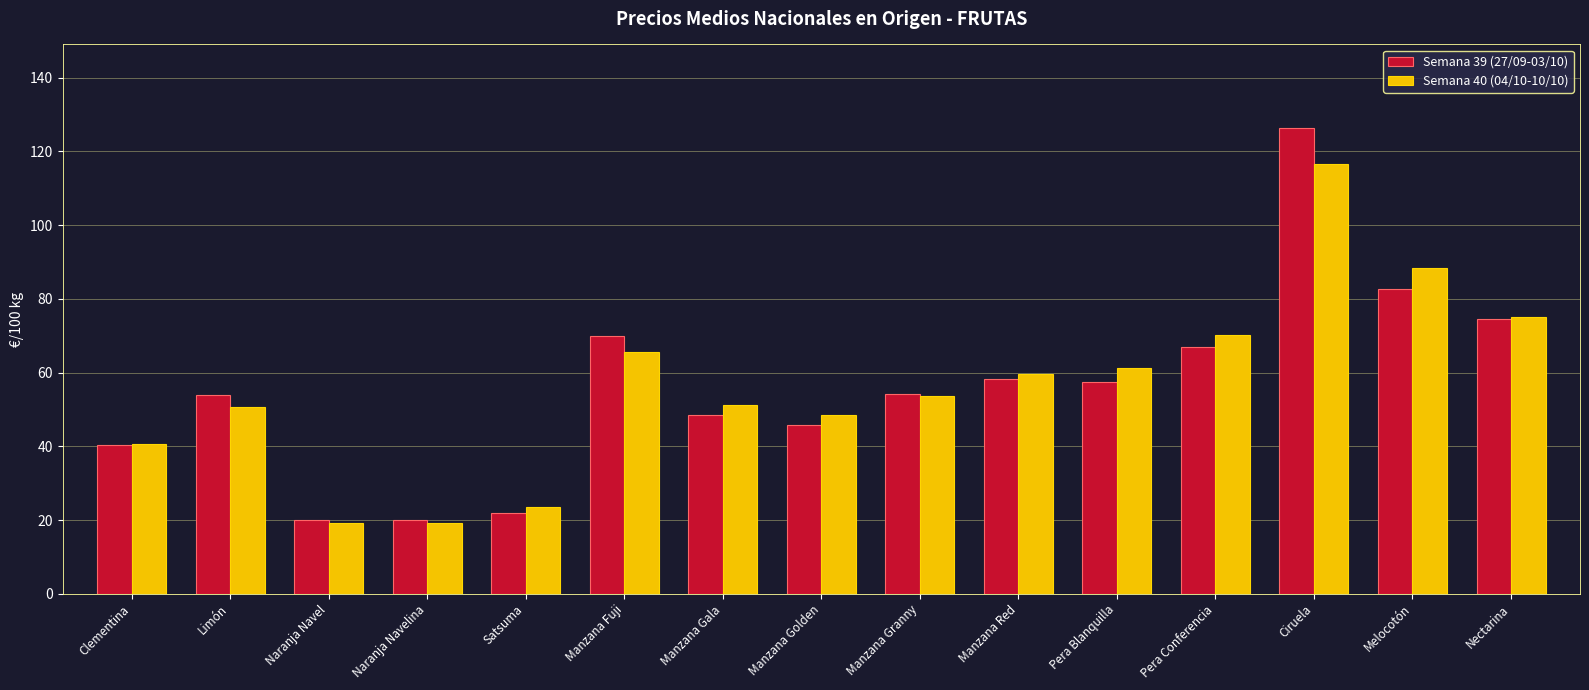

What is the total value across all series at Nectarina?

149.7